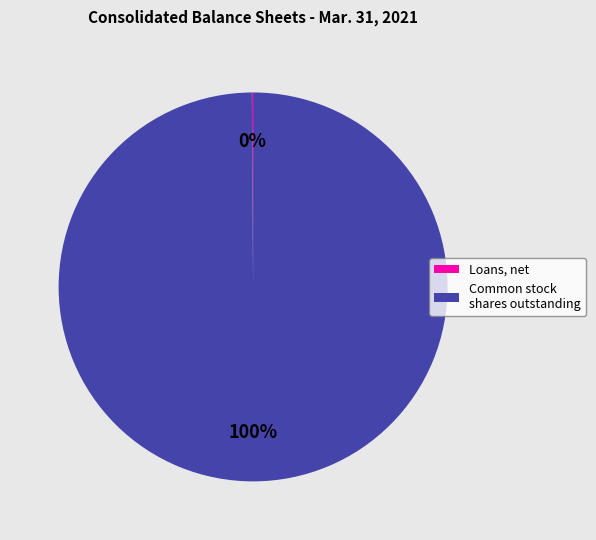

Is there any slice that represents more than half of the pie?

Yes